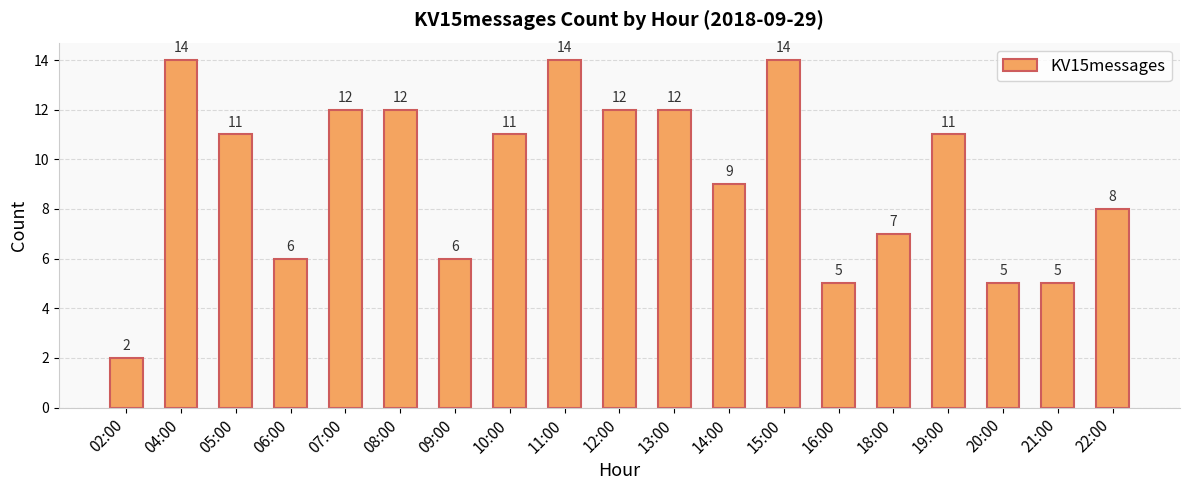

What is the label of the 18th bar from the left?

21:00